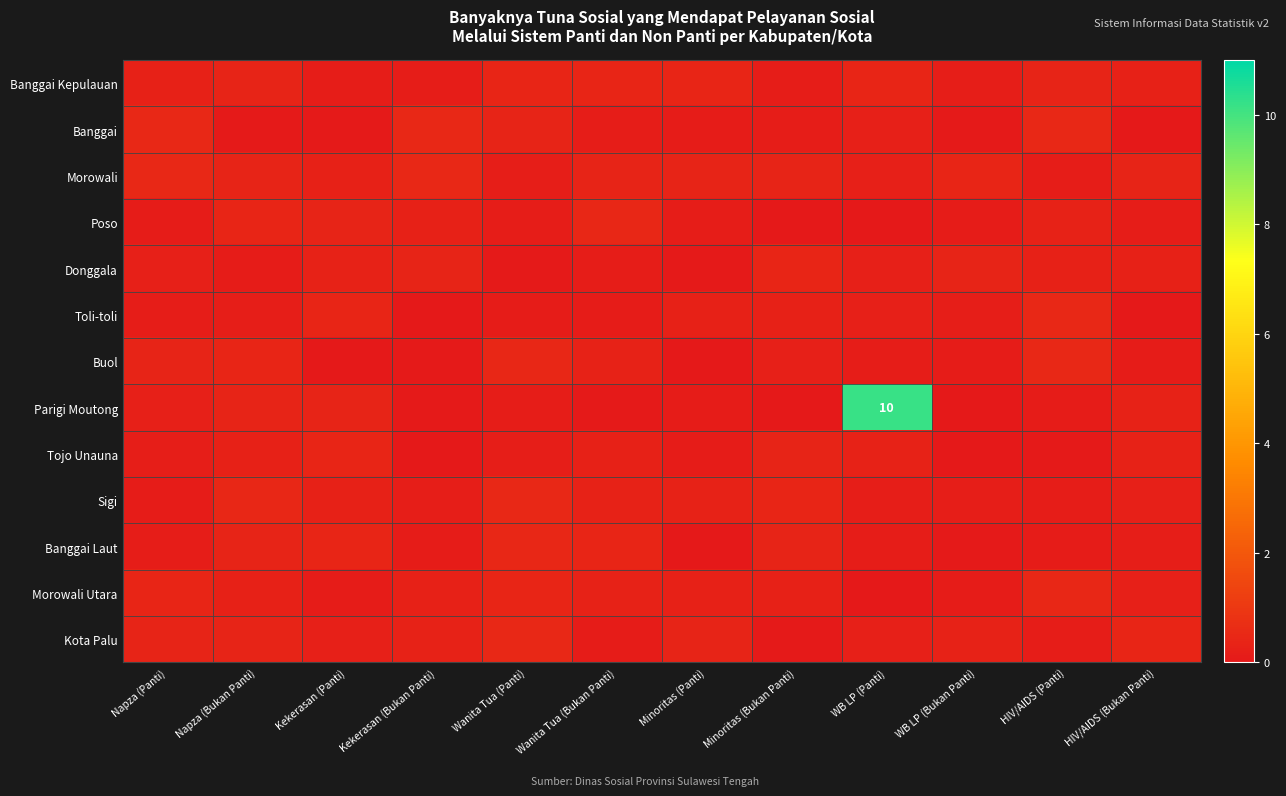

At which label does row_8 reach its minimum?

WB LP (Bukan Panti)